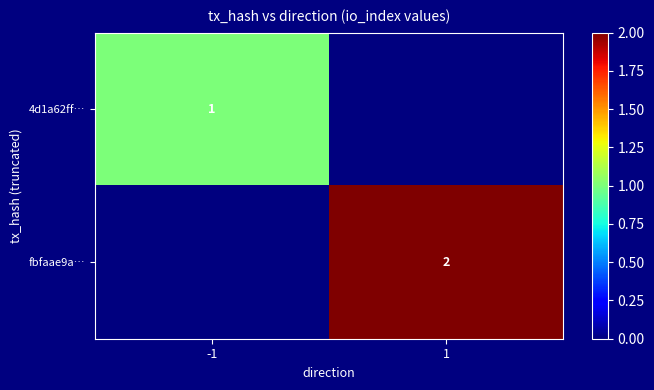

What is the difference between the highest and lowest values at 1?

2